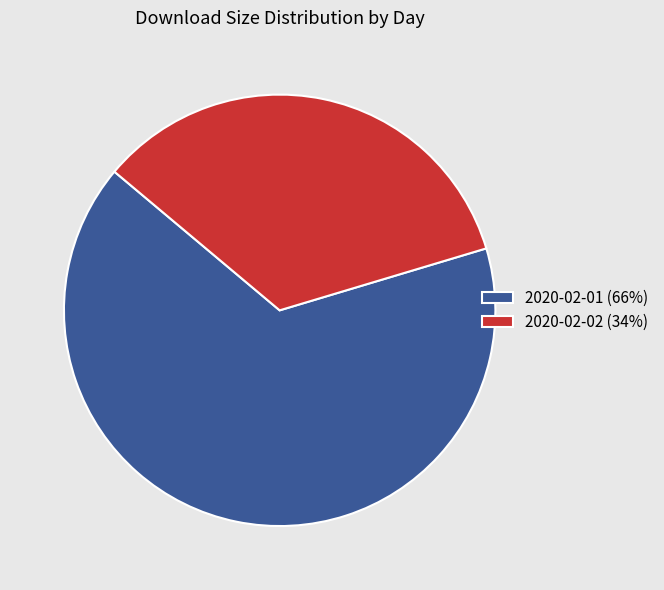

What is the ratio of the value at 2020-02-01 to the value at 2020-02-02?

1.9